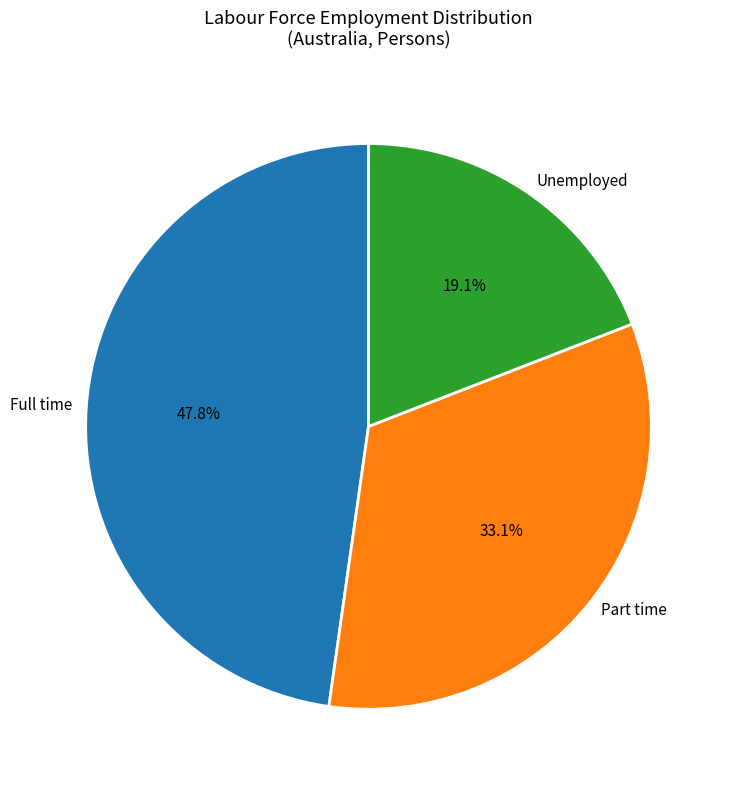

What is the largest slice in the pie chart?

Full time